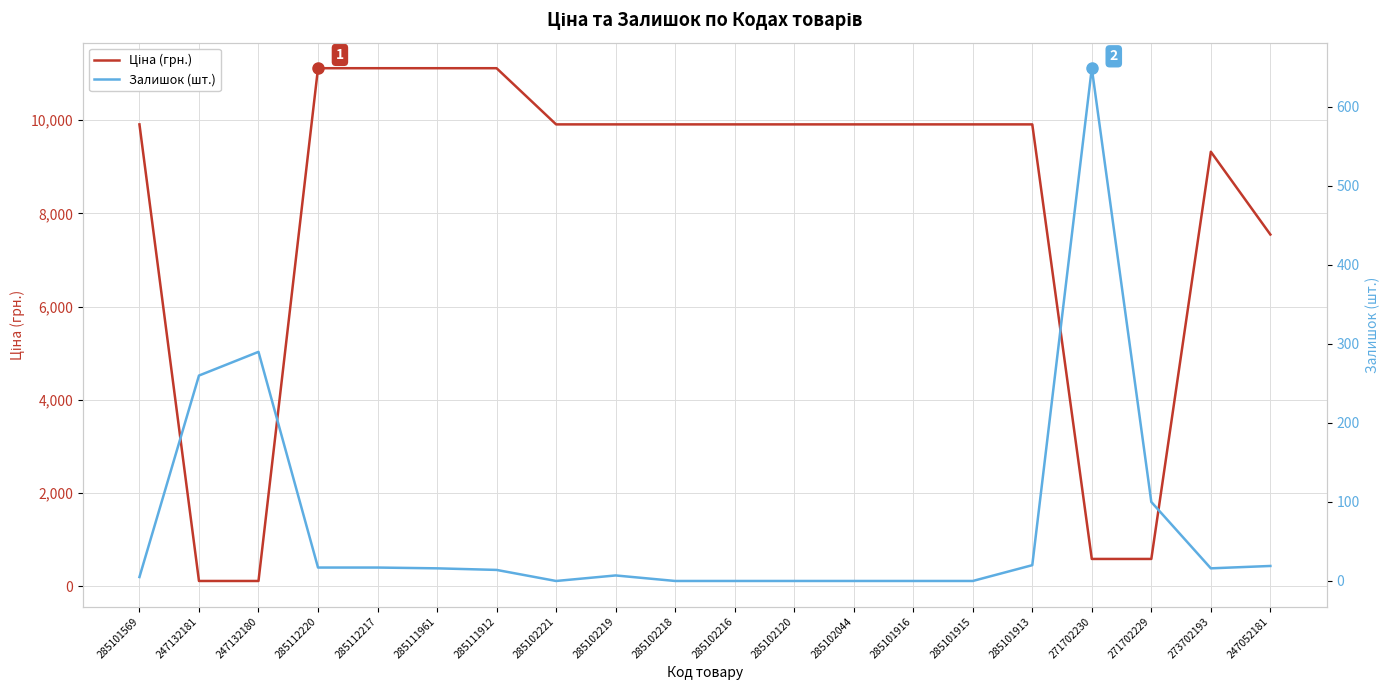

Reading left to right, extract all data points from this chart.

Ціна (грн.): 9908.5	113.3	113.3	11113.6	11113.6	11113.6	11113.6	9908.5	9908.5	9908.5	9908.5	9908.5	9908.5	9908.5	9908.5	9908.5	586.0	586.0	9321.4	7545.9
Залишок (шт.): 5.0	260.0	290.0	17.0	17.0	16.0	14.0	0.0	7.0	0.0	0.0	0.0	0.0	0.0	0.0	20.0	649.0	100.0	16.0	19.0